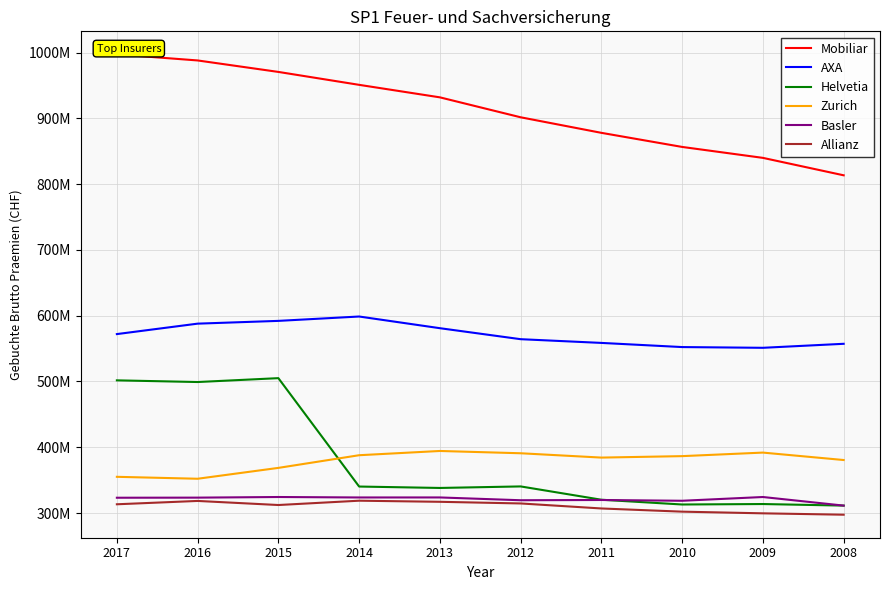

The value of Basler at 2009 is 583489504. True or false?

False